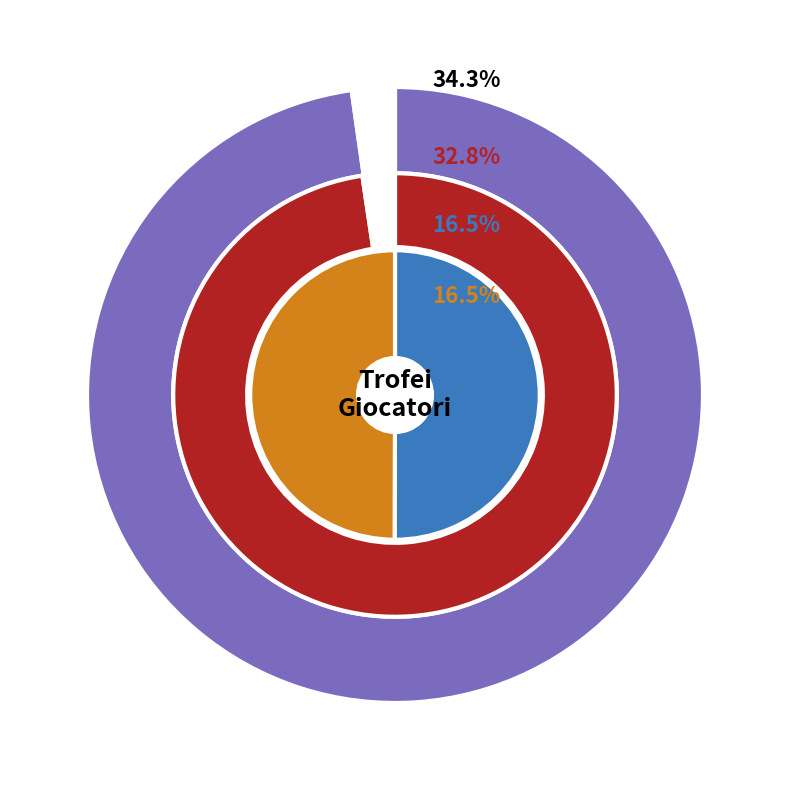

True or false: KeyXblade accounts for 24% of the total.

False